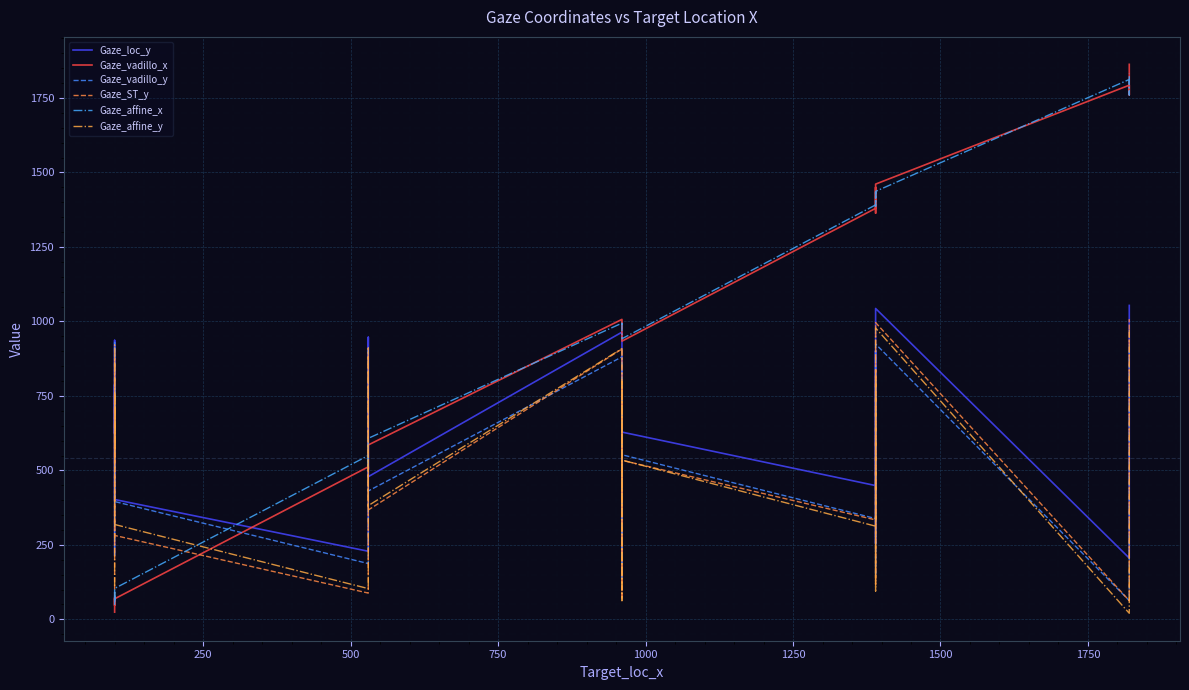

Is the value of Gaze_affine_y at 9 greater than the value of Gaze_ST_y at 15?

Yes